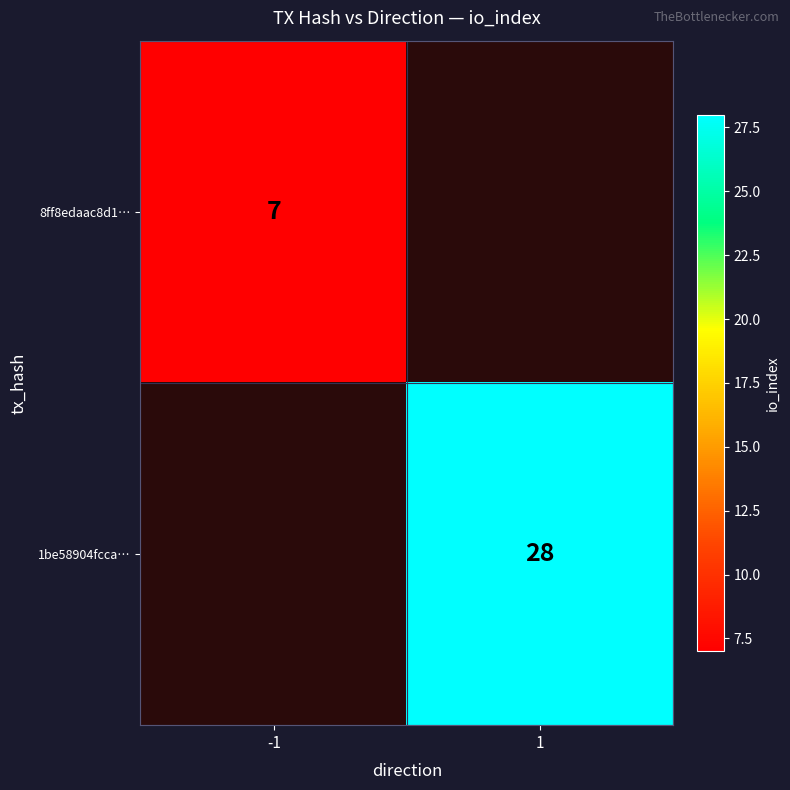

Count the number of categories in the chart.

2